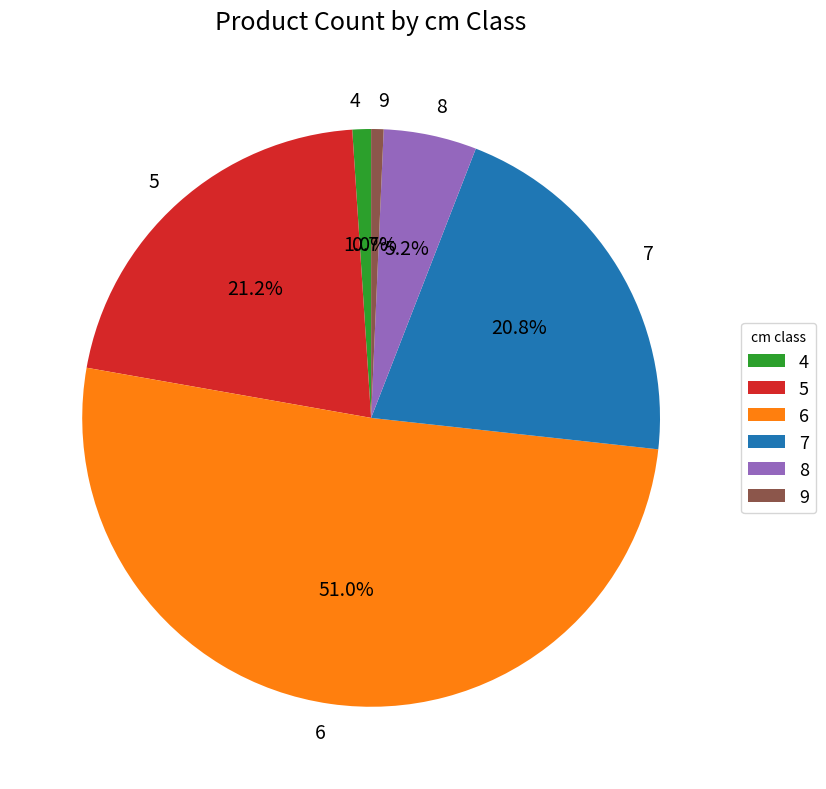

To the nearest percent, what is the combined percentage of 6 and 4?

52%